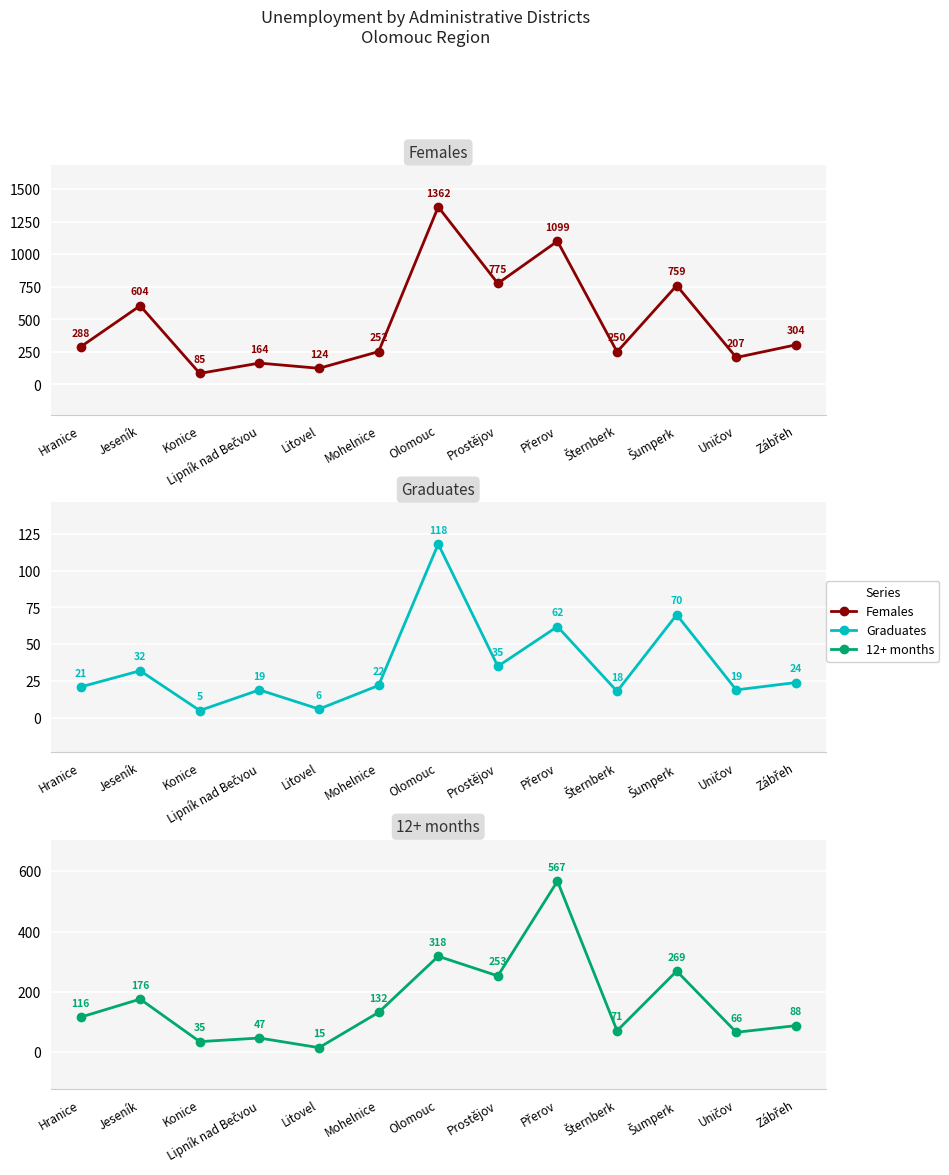

True or false: Females and 12+ months cross at least once.

False